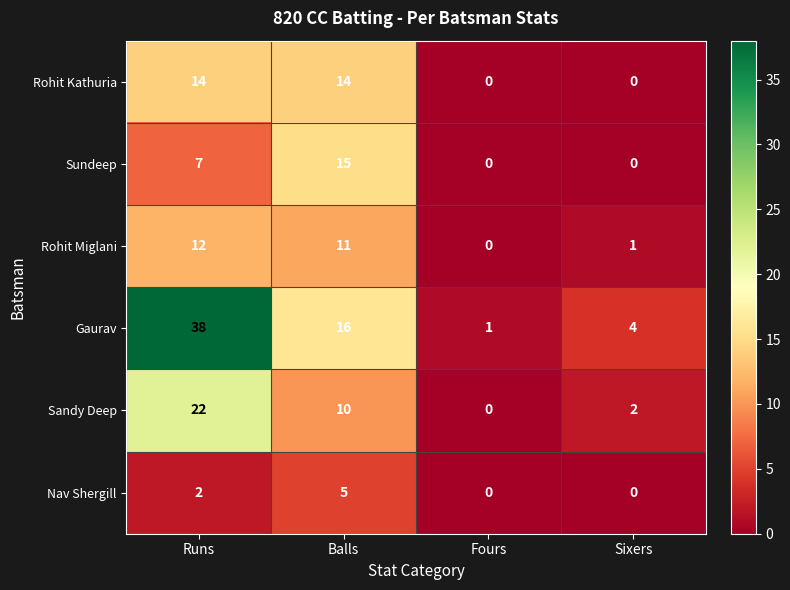

What is the approximate value of Sandy Deep at Balls, to the nearest 10?

10